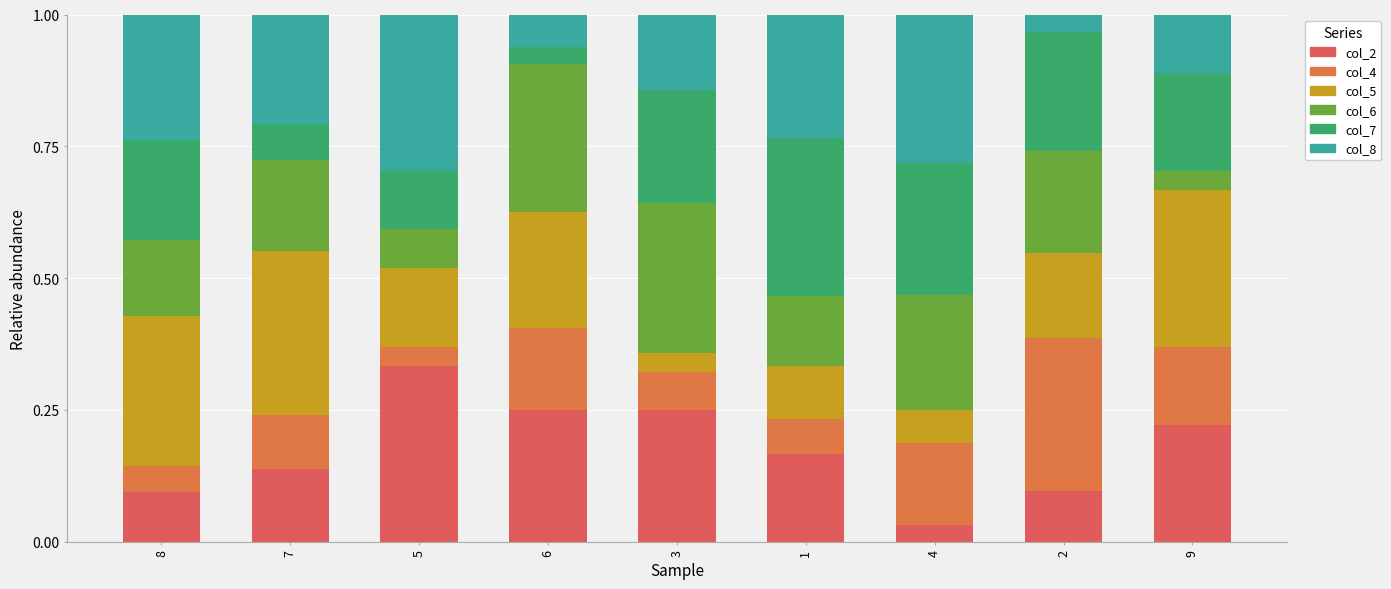

Does the chart contain stacked bars?

Yes